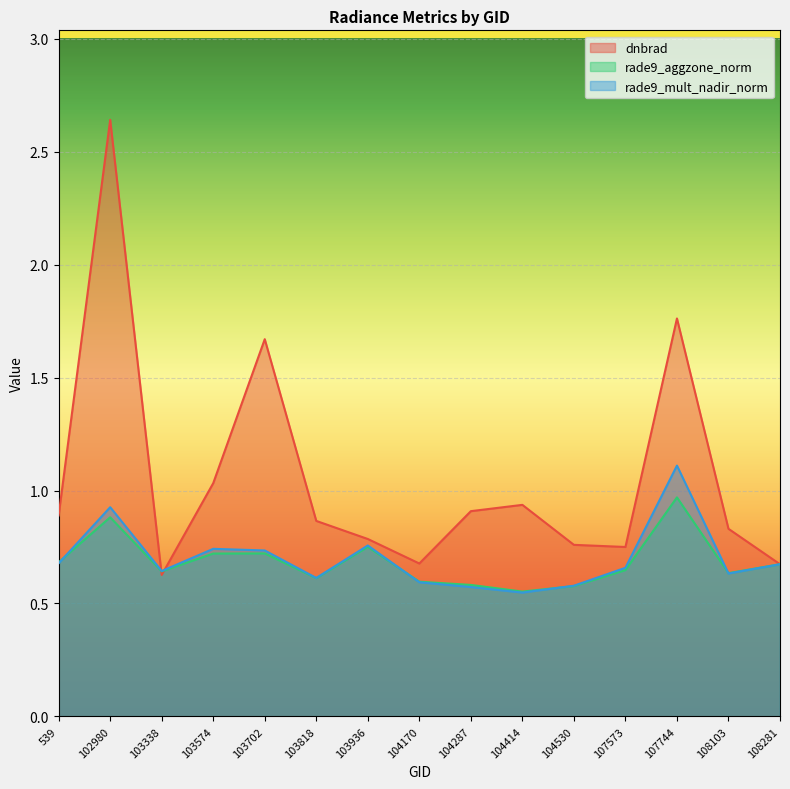

Rank the categories by dnbrad value from lowest to highest.

103338, 108281, 104170, 107573, 104530, 103936, 108103, 103818, 539, 104287, 104414, 103574, 103702, 107744, 102980